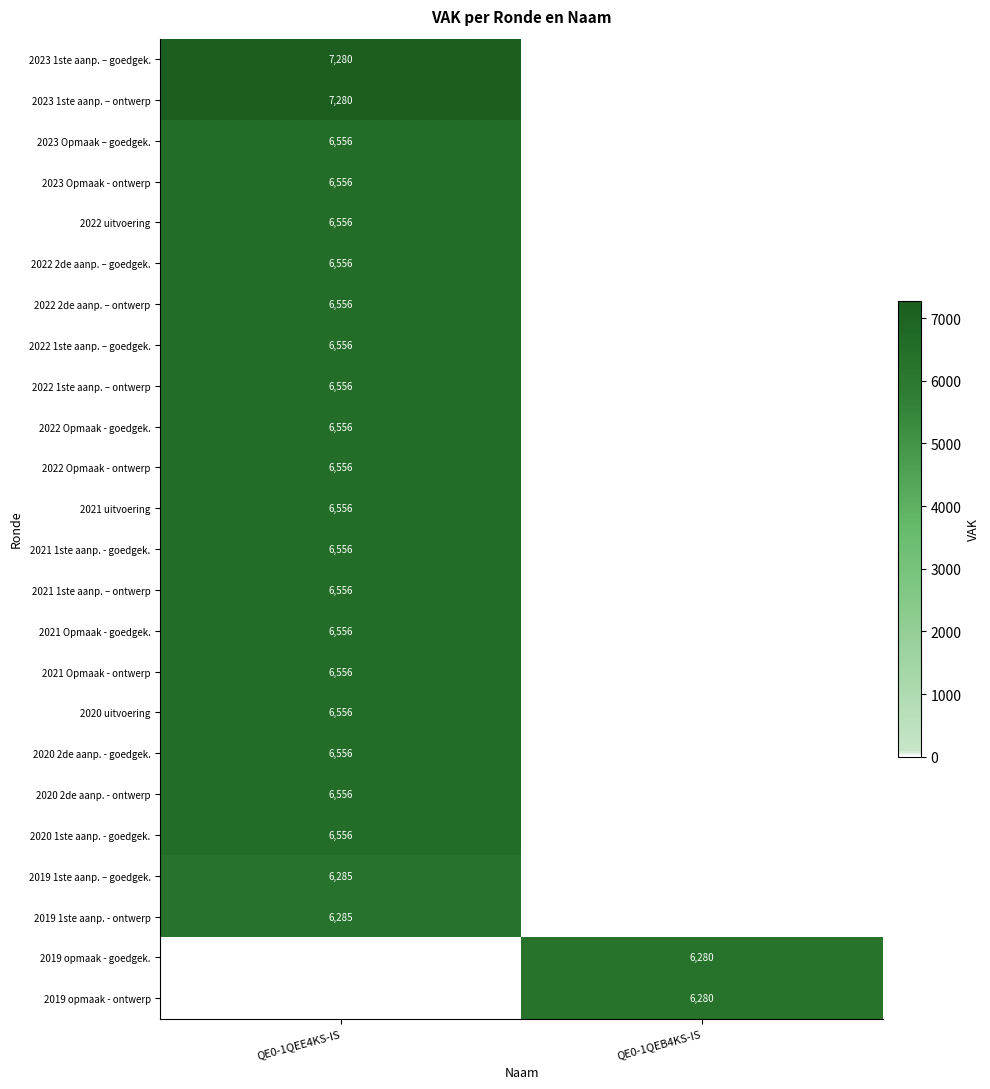

What is the greatest value displayed?

7280